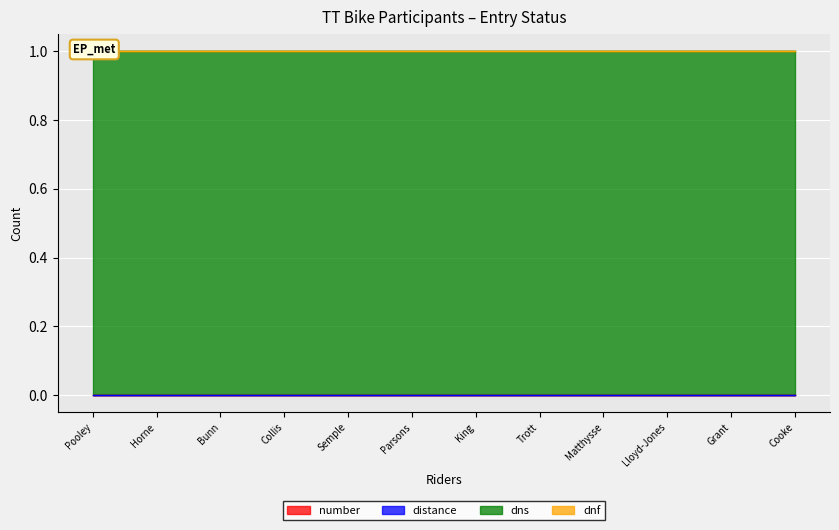

Where is number nearest to the value 0?

Pooley